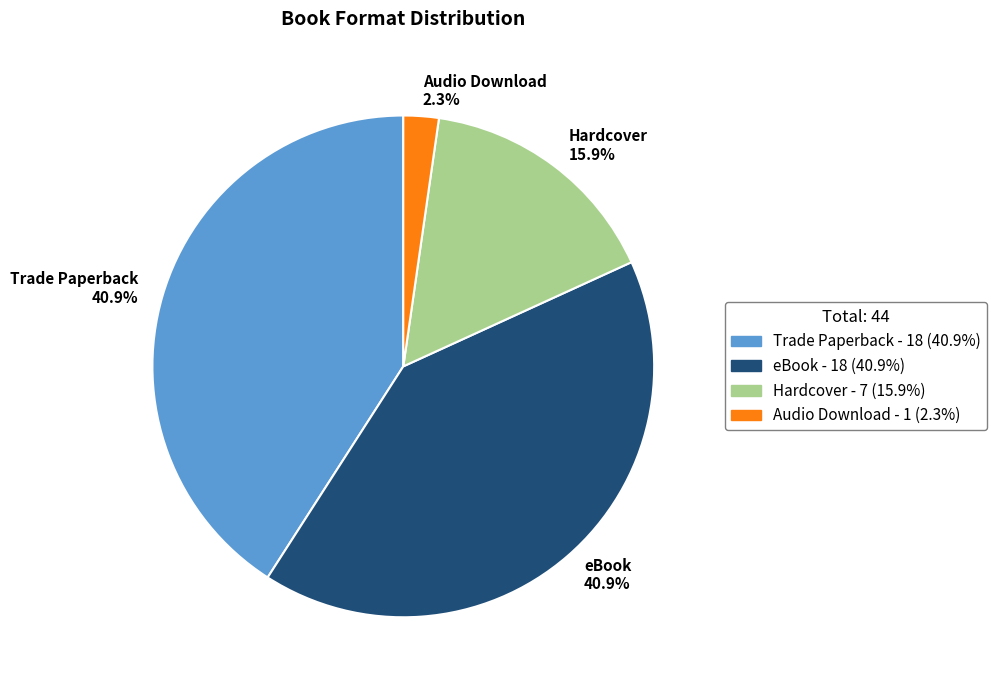

Which category has the smallest portion of the pie?

Audio Download